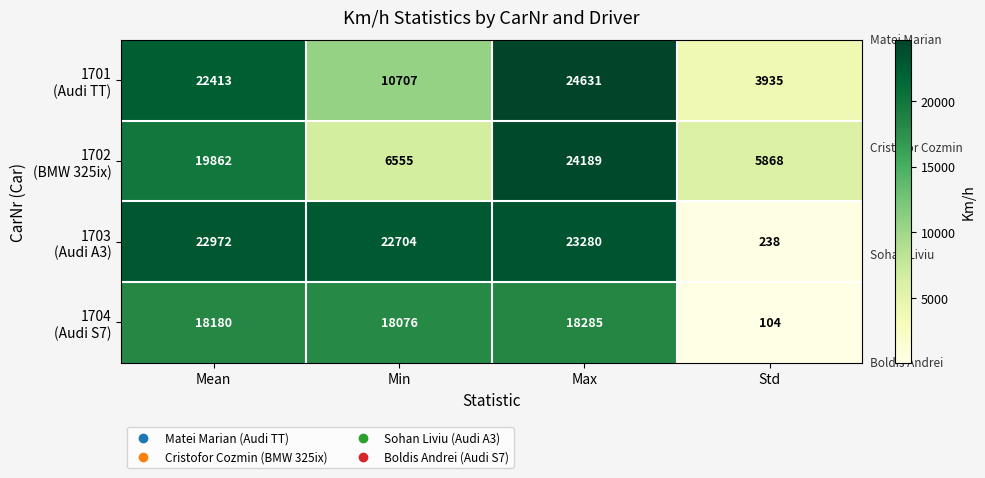

What is the difference between the highest and lowest values at Mean?

4792